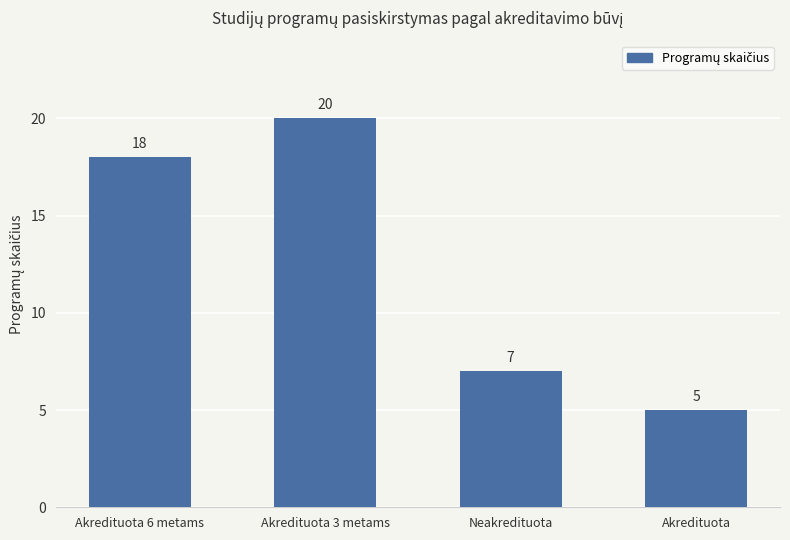

At which category does the chart reach its minimum across all series?

Akredituota